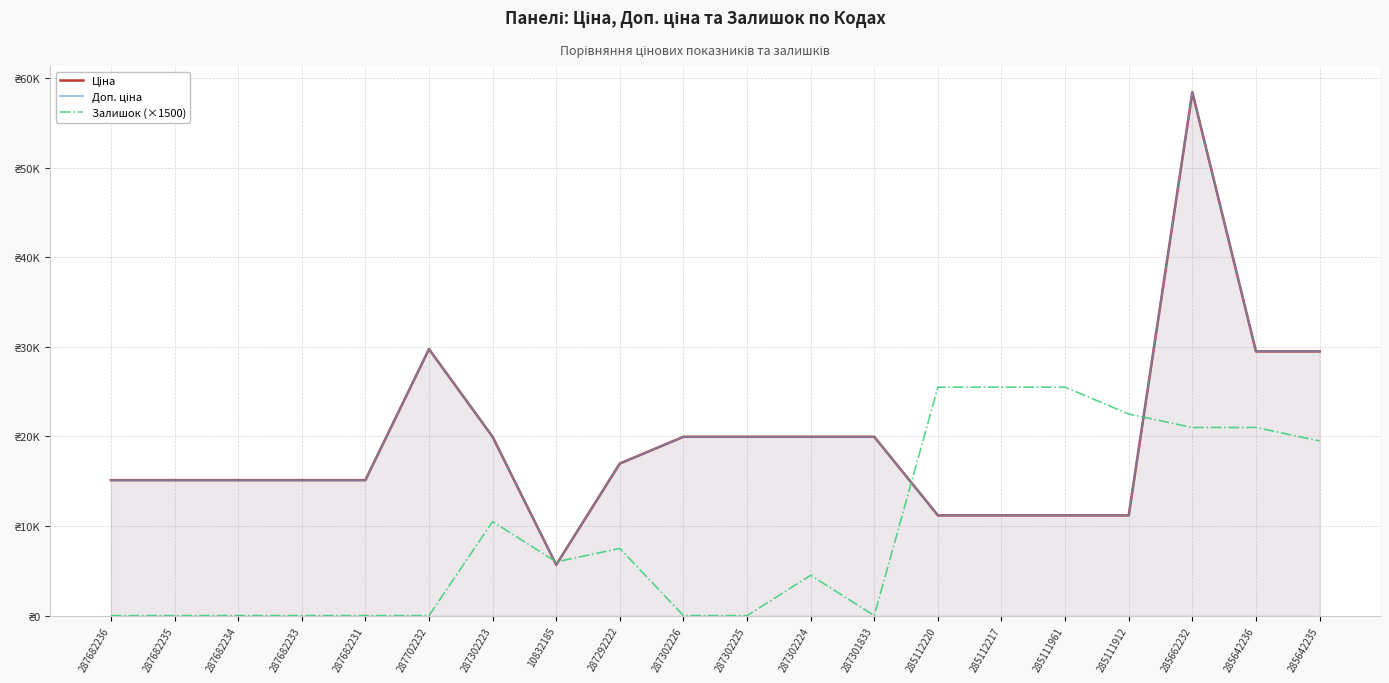

At which category does the chart reach its peak across all series?

285662232